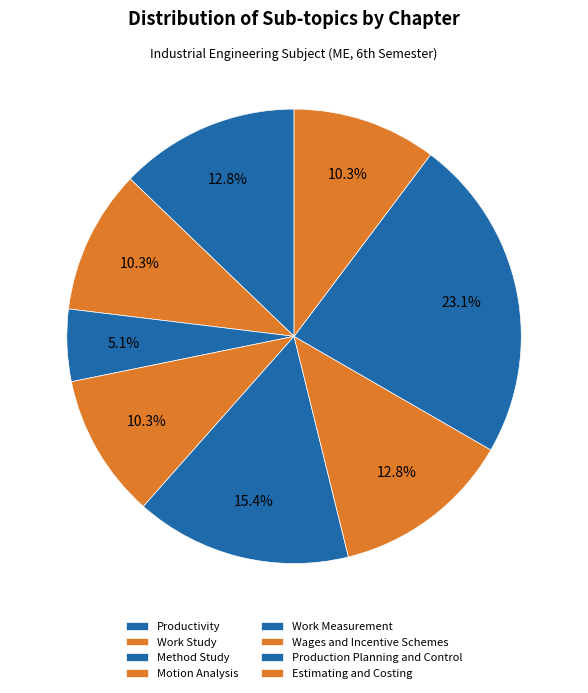

To the nearest percent, what portion does Wages and Incentive Schemes represent?

13%